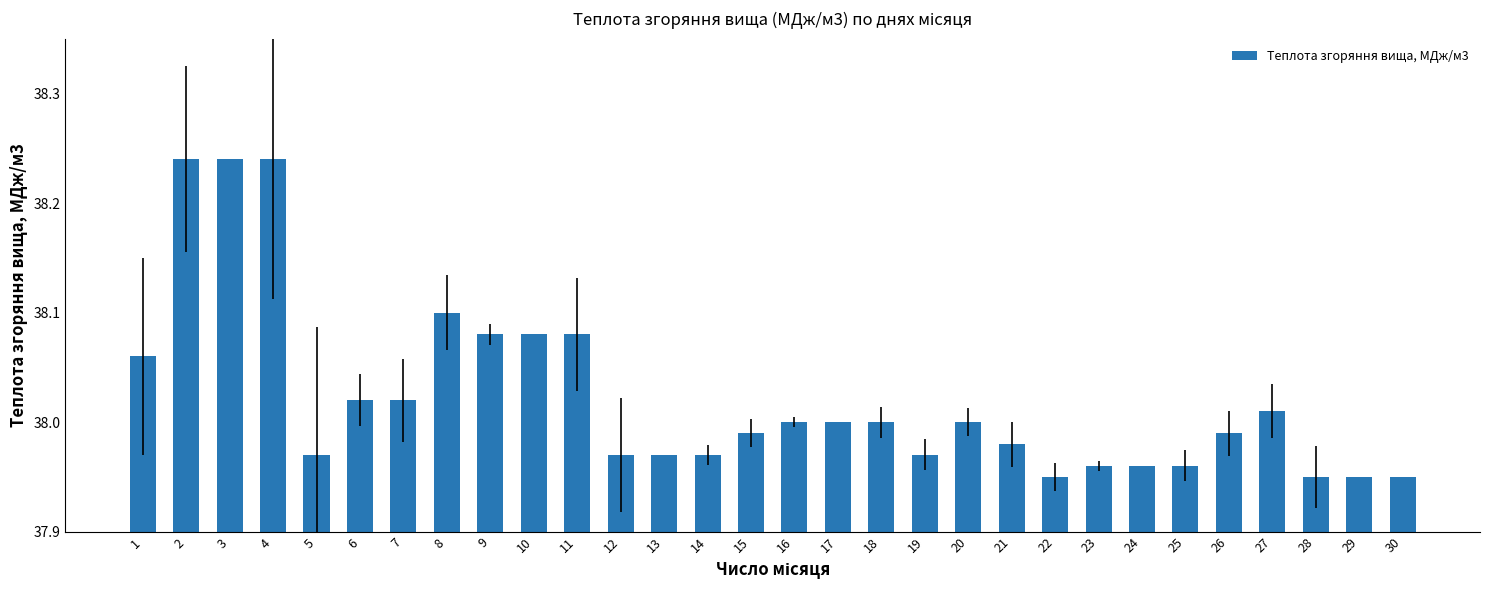

The value at 11 is 63.5. True or false?

False